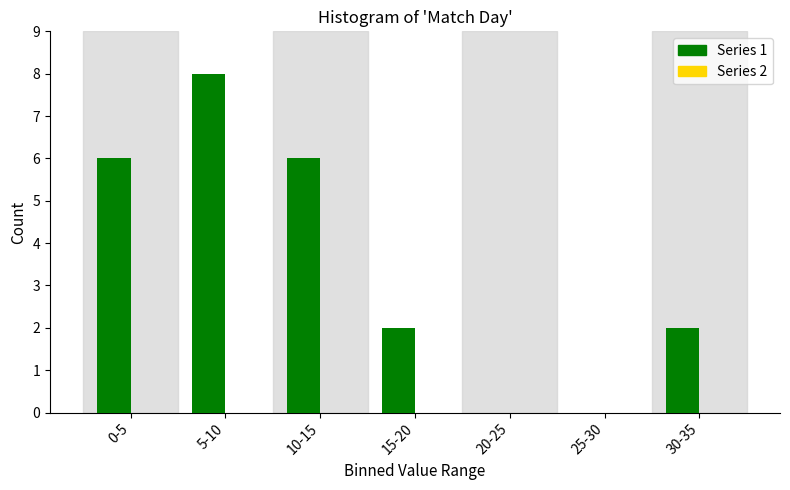

Reading right to left, what are all the values shown in this chart?

30-35=2	25-30=0	20-25=0	15-20=2	10-15=6	5-10=8	0-5=6